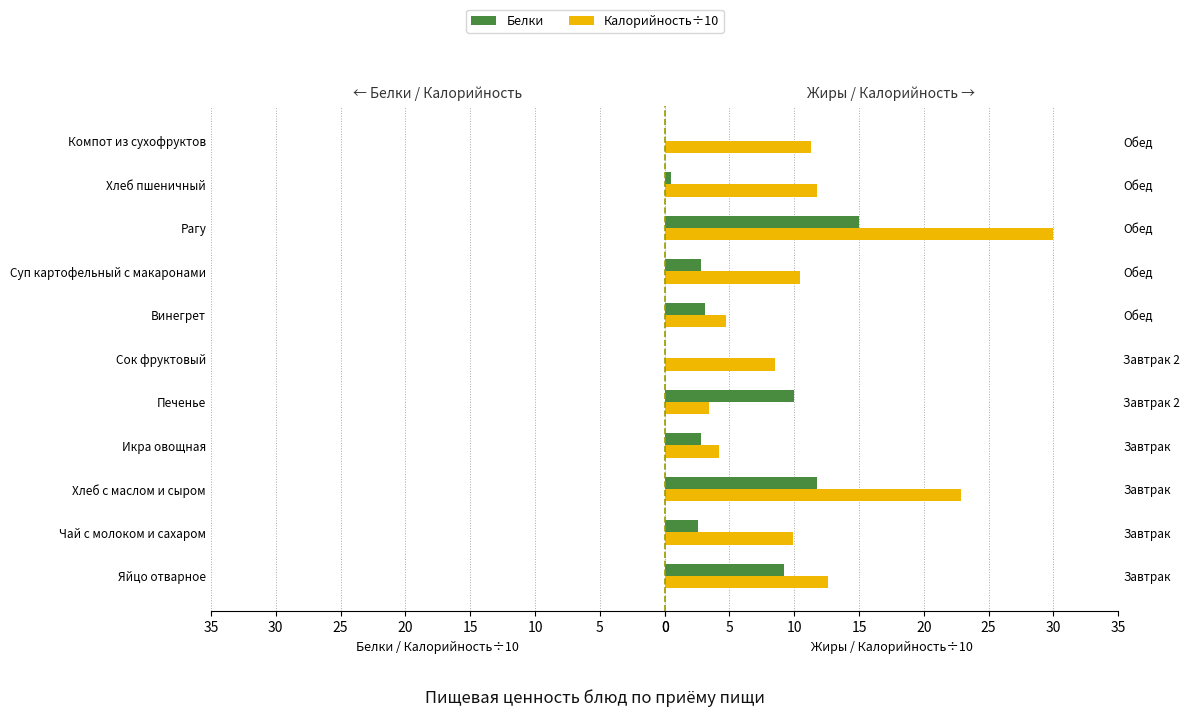

Is the value of Калорийность/10 at Завтрак 2 greater than the value of Белки at Обед?

Yes